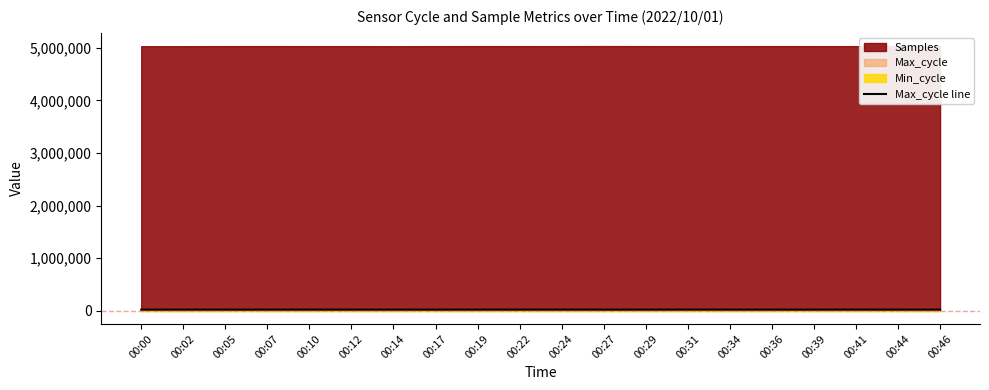

How many lines are shown in the chart?

1